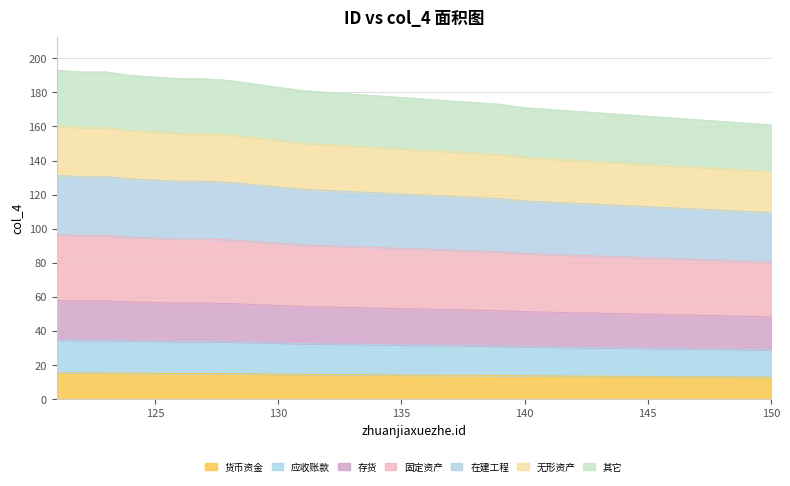

What is the value of the 24th point from the left?

13.4